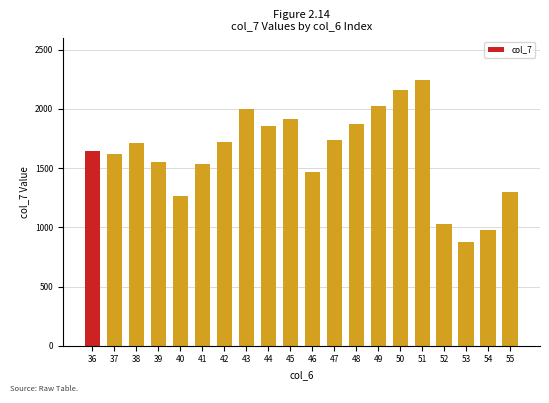

What is the difference between the maximum and second lowest values?

1268